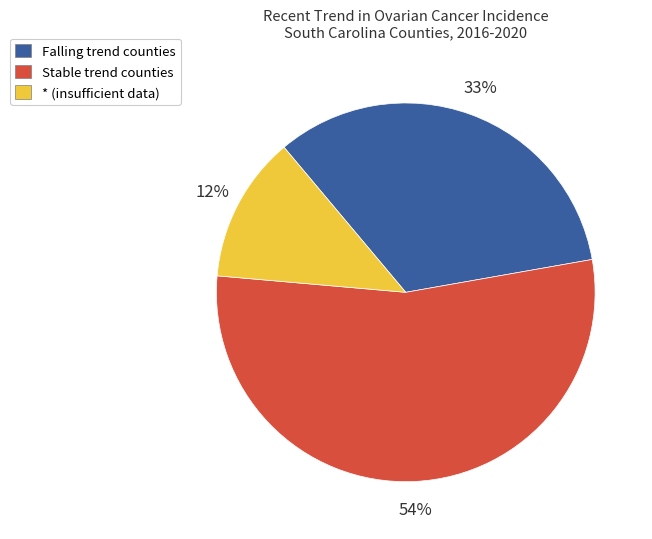

To the nearest percent, what portion does * (insufficient data) represent?

12%